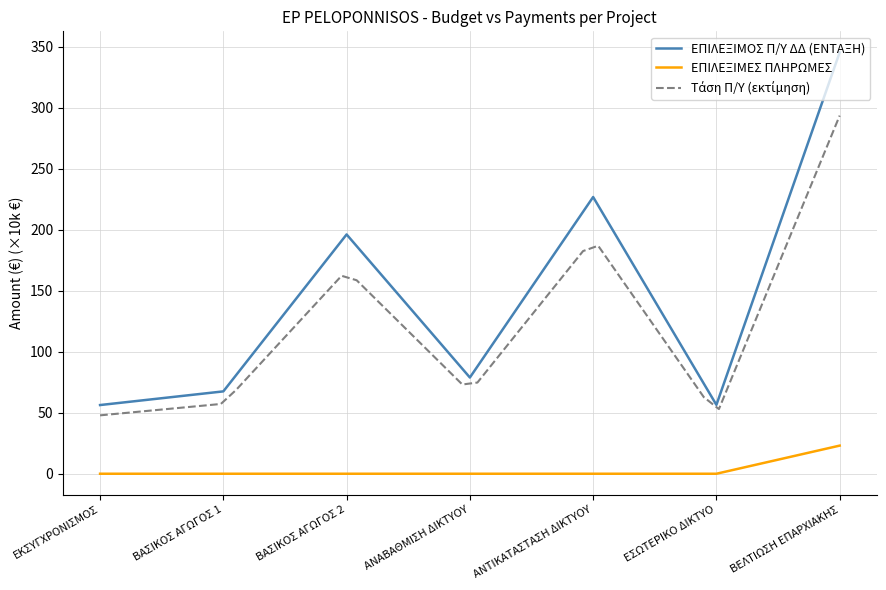

What is the approximate value of ΕΠΙΛΕΞΙΜΕΣ ΠΛΗΡΩΜΕΣ at ΒΕΛΤΙΩΣΗ ΕΠΑΡΧΙΑΚΗΣ?

23.1